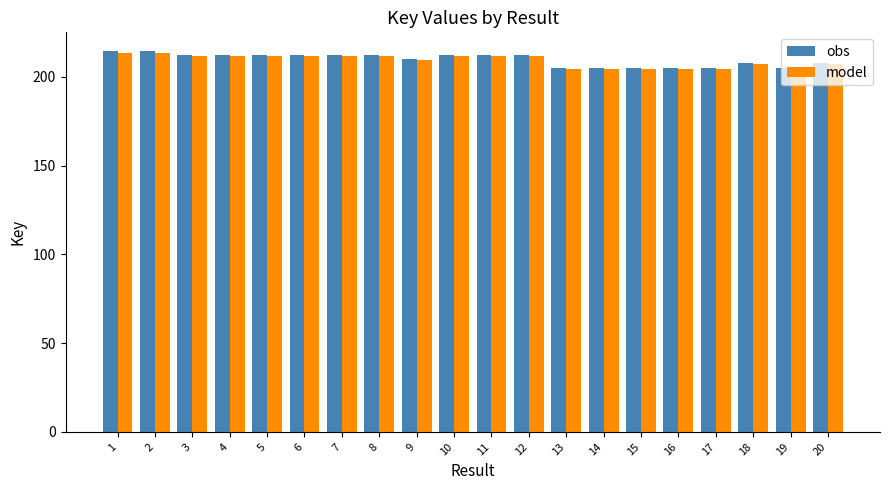

What is the highest value of the obs series?

214.4